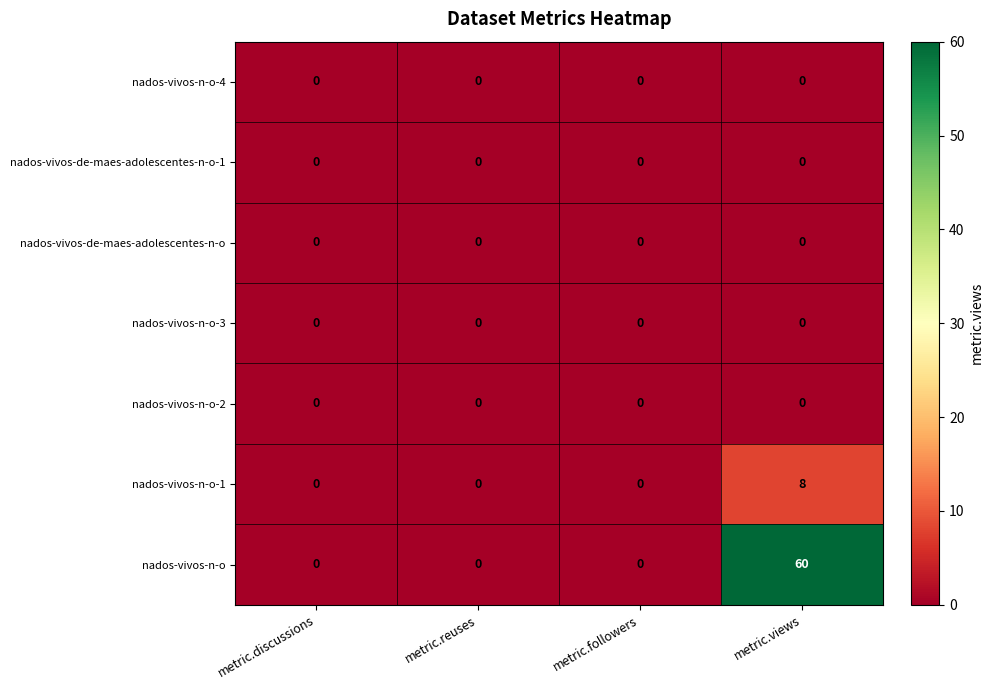

At which category does the chart reach its peak across all series?

metric.views